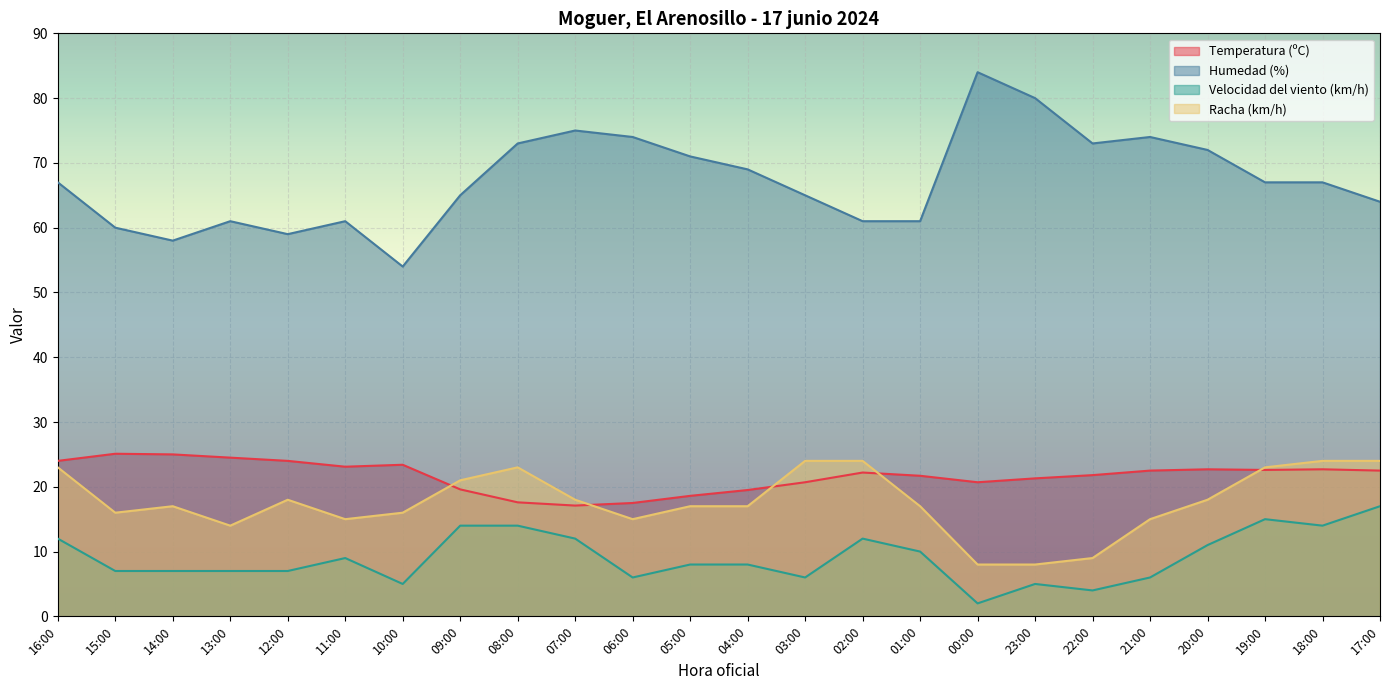

How many lines are shown in the chart?

4